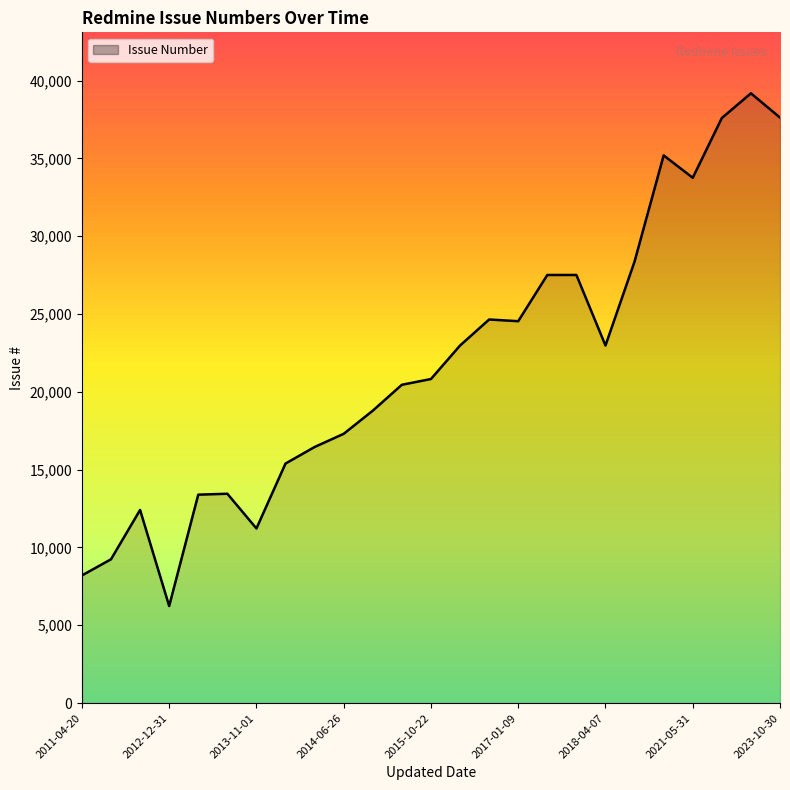

What is the greatest value displayed?

39179